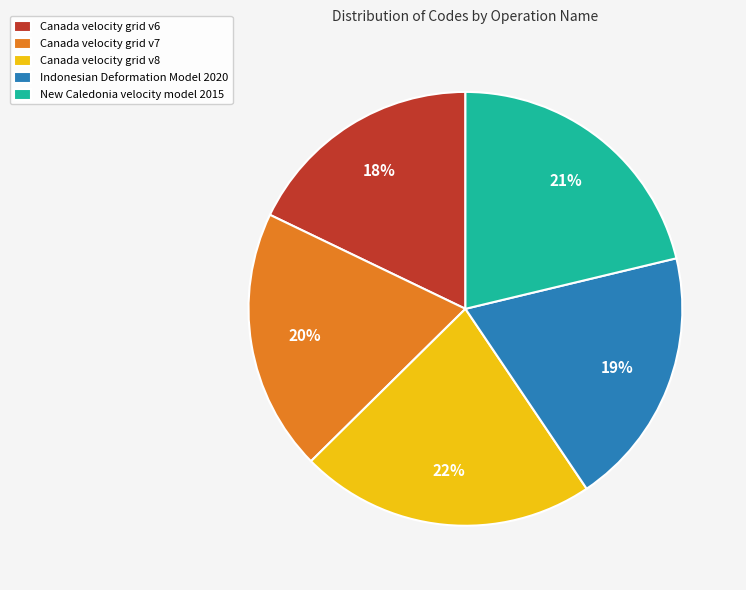

To the nearest percent, what portion does Indonesian Deformation Model 2020 represent?

19%